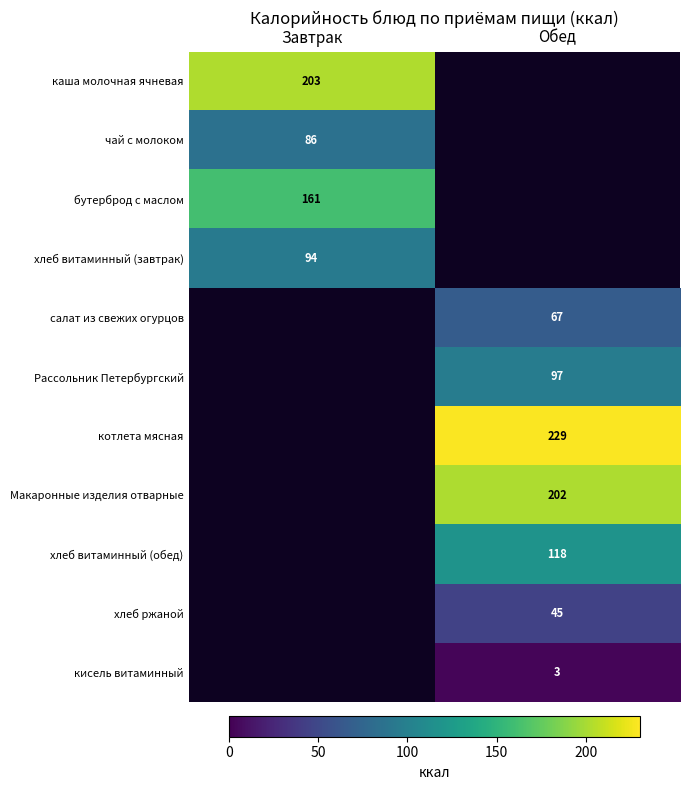

At which category is the sum across all series the highest?

Обед